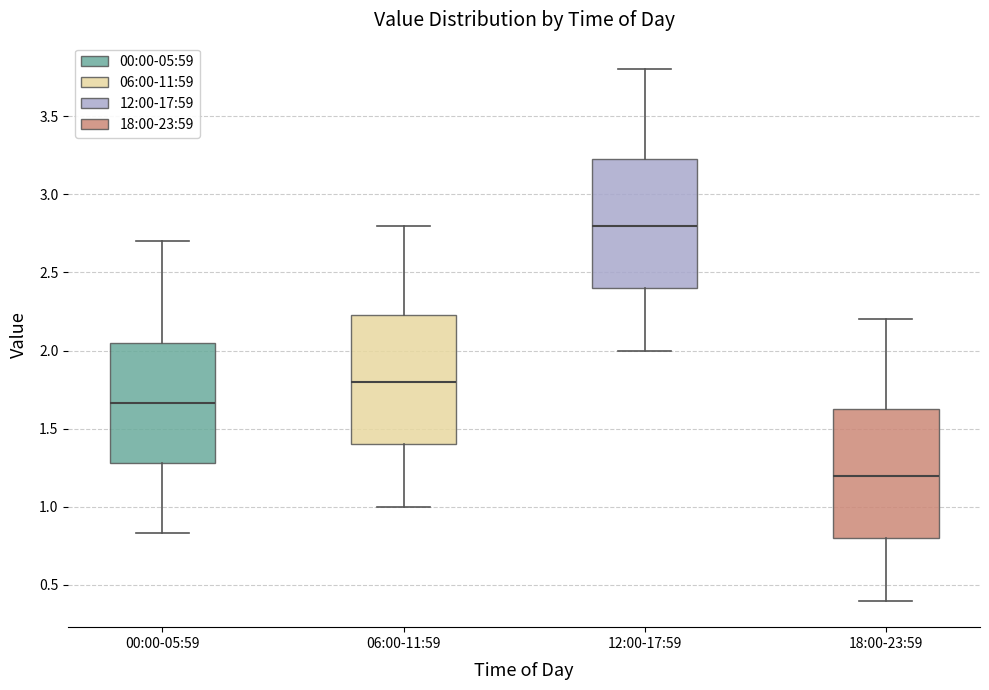

Where is the upper edge of the box for 12:00-17:59 on the y-axis? The values are not printed on the chart, so give them approximately, as read against the axis.

3.25